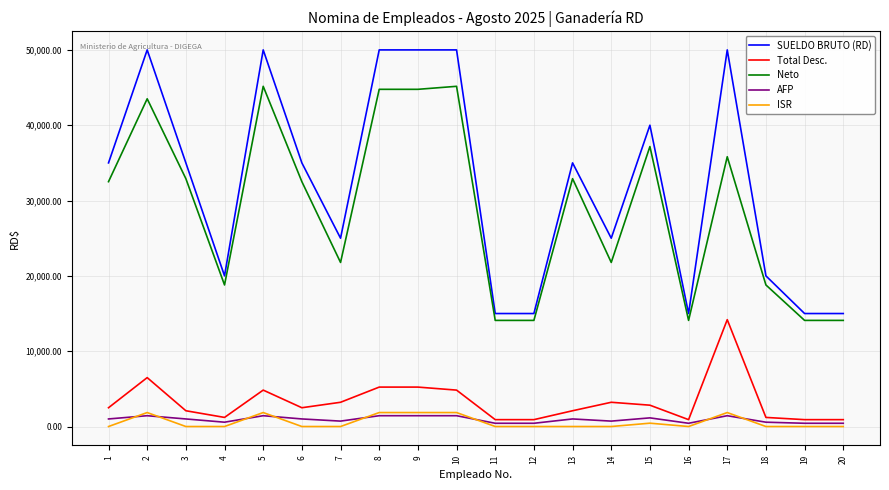

The value of SUELDO BRUTO (RD) at 6 is 35000.0. True or false?

True